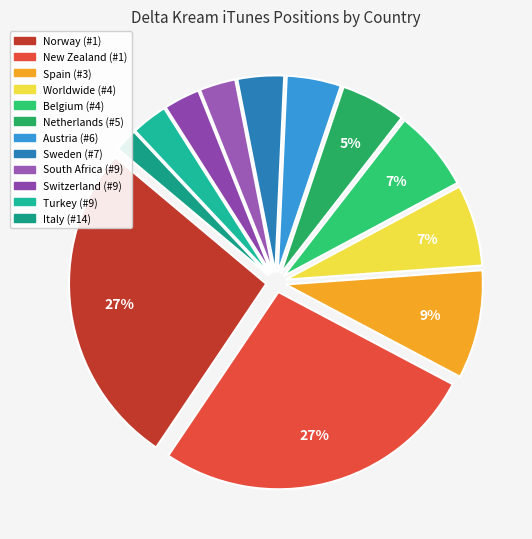

Between Worldwide and Austria, which is larger?

Worldwide